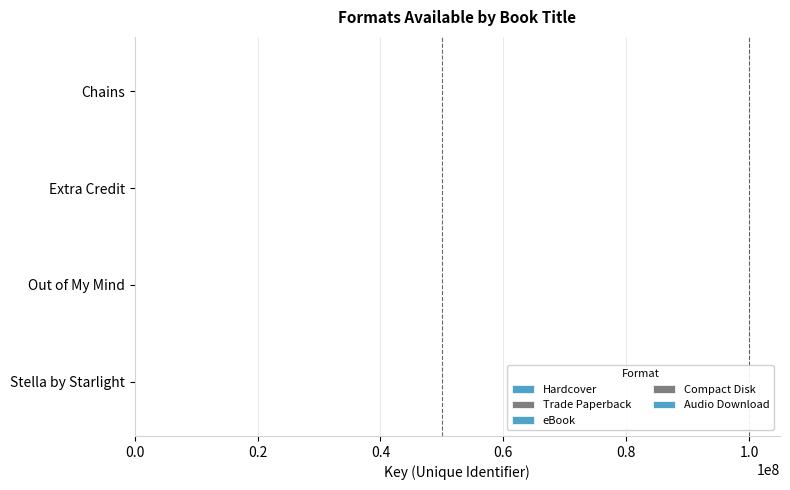

How many series are shown in this chart?

5